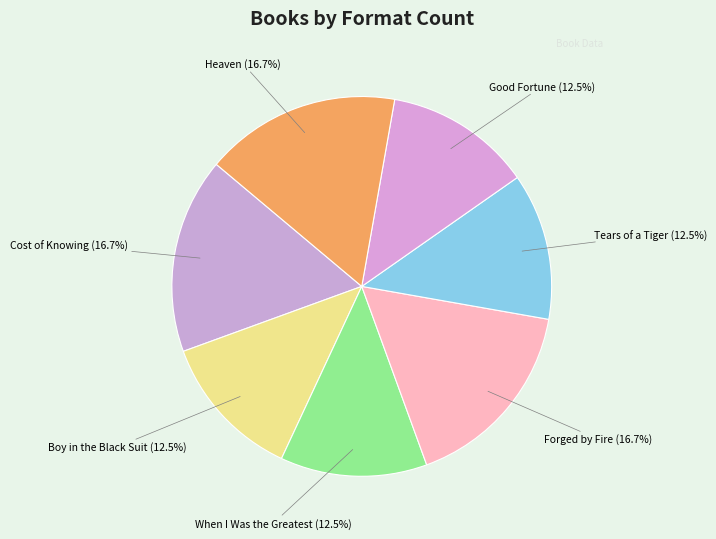

How much of the chart is everything except Tears of a Tiger?

87.5%